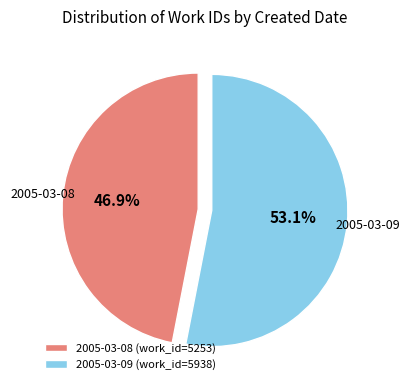

How many slices are in this pie chart?

2